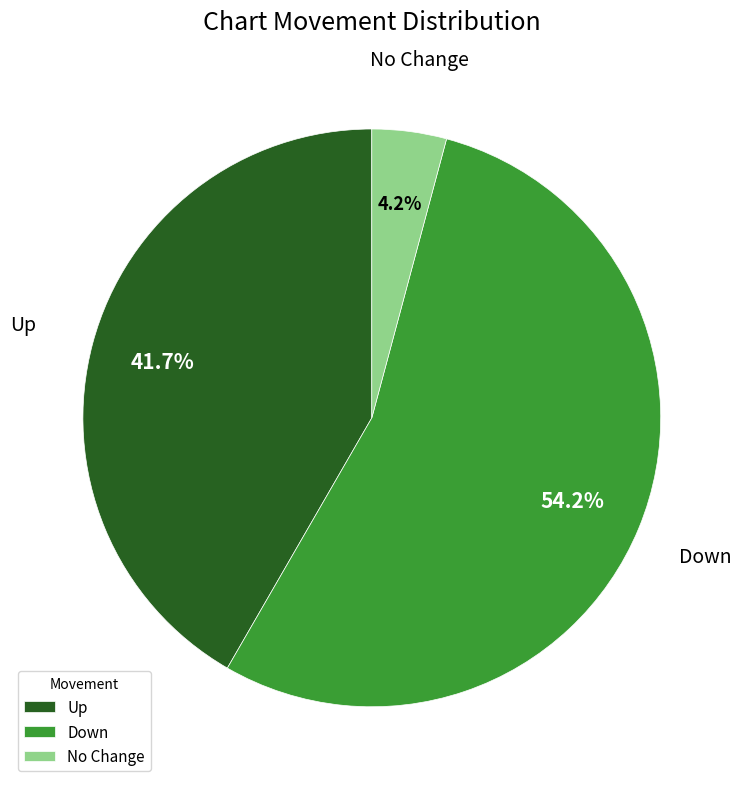

What is the smallest slice in the pie chart?

No Change